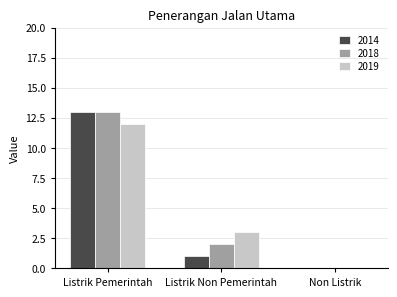

At which label is 2014 closest to 6?

Listrik Non Pemerintah